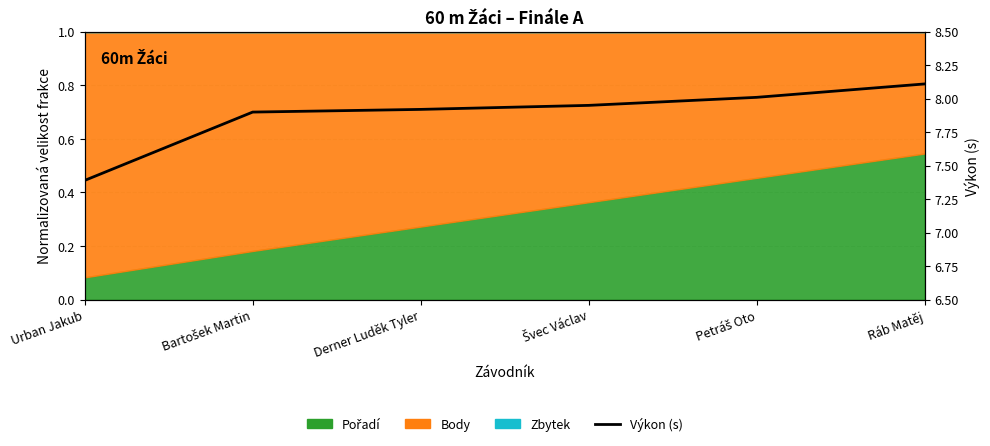

Approximately how many times larger is the value at Derner Luděk Tyler compared to Švec Václav?

1.0